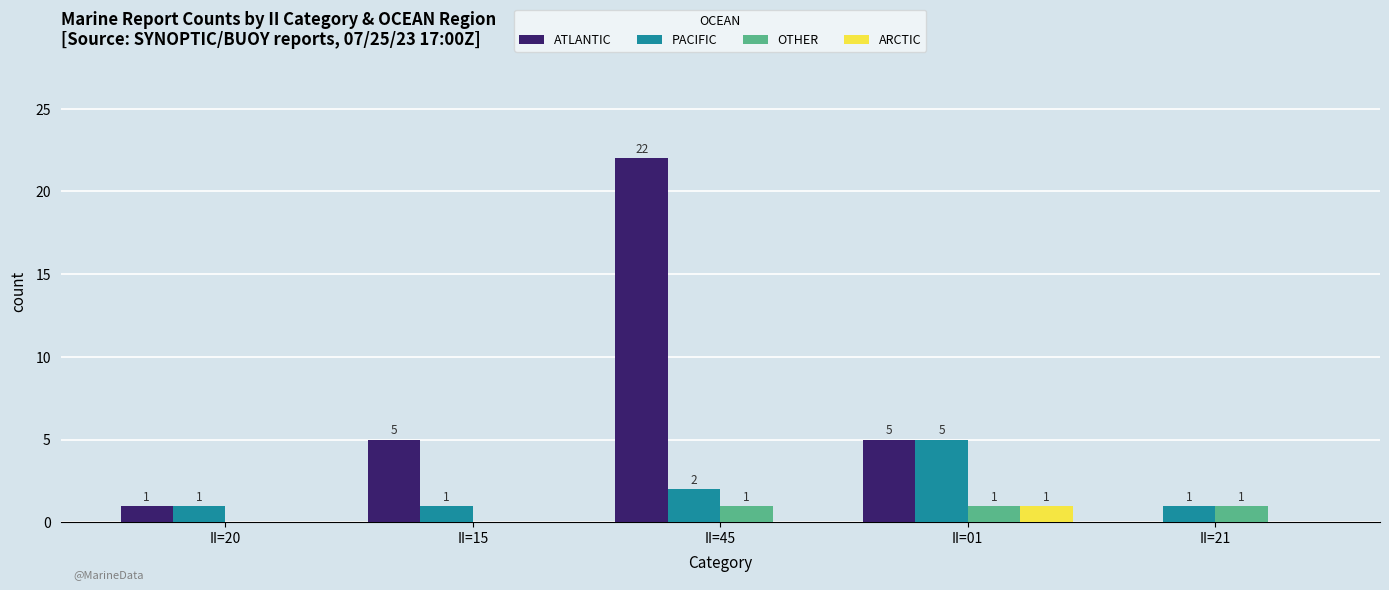

Which series has the largest total across all categories?

ATLANTIC